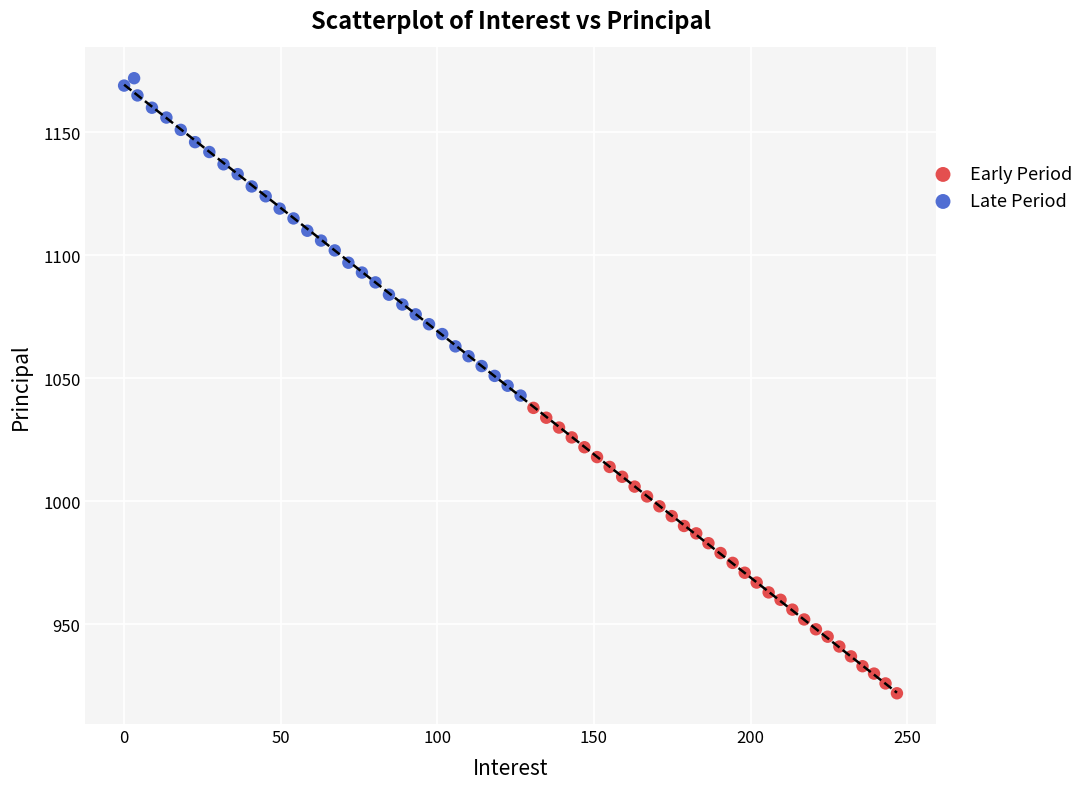

What are all the series names shown in the legend?

Early Period, Late Period